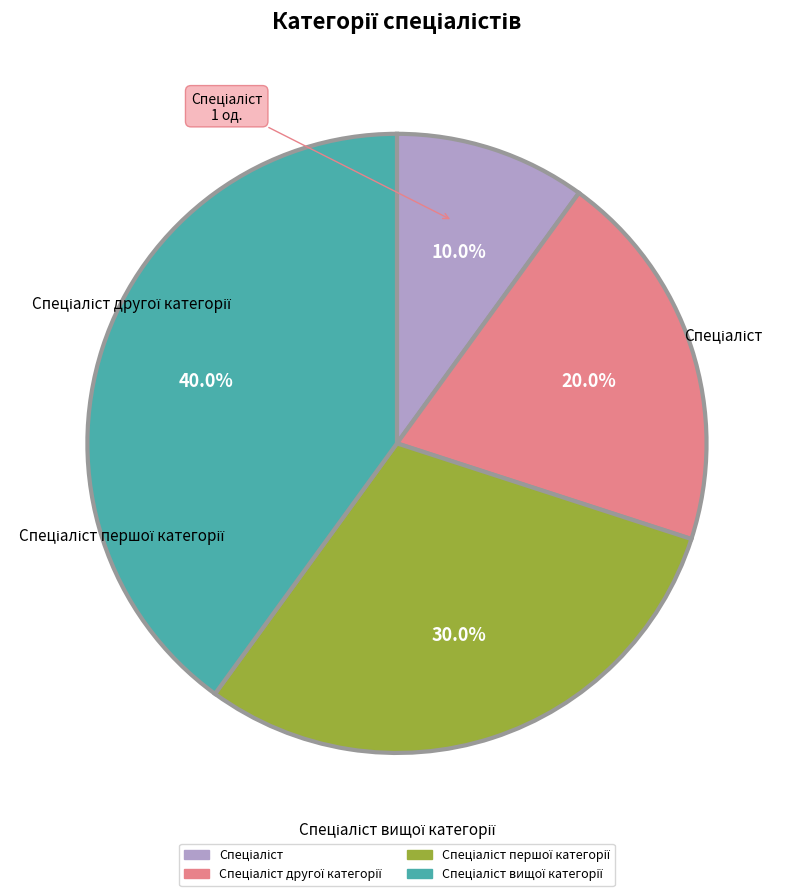

Is there any slice that represents more than half of the pie?

No